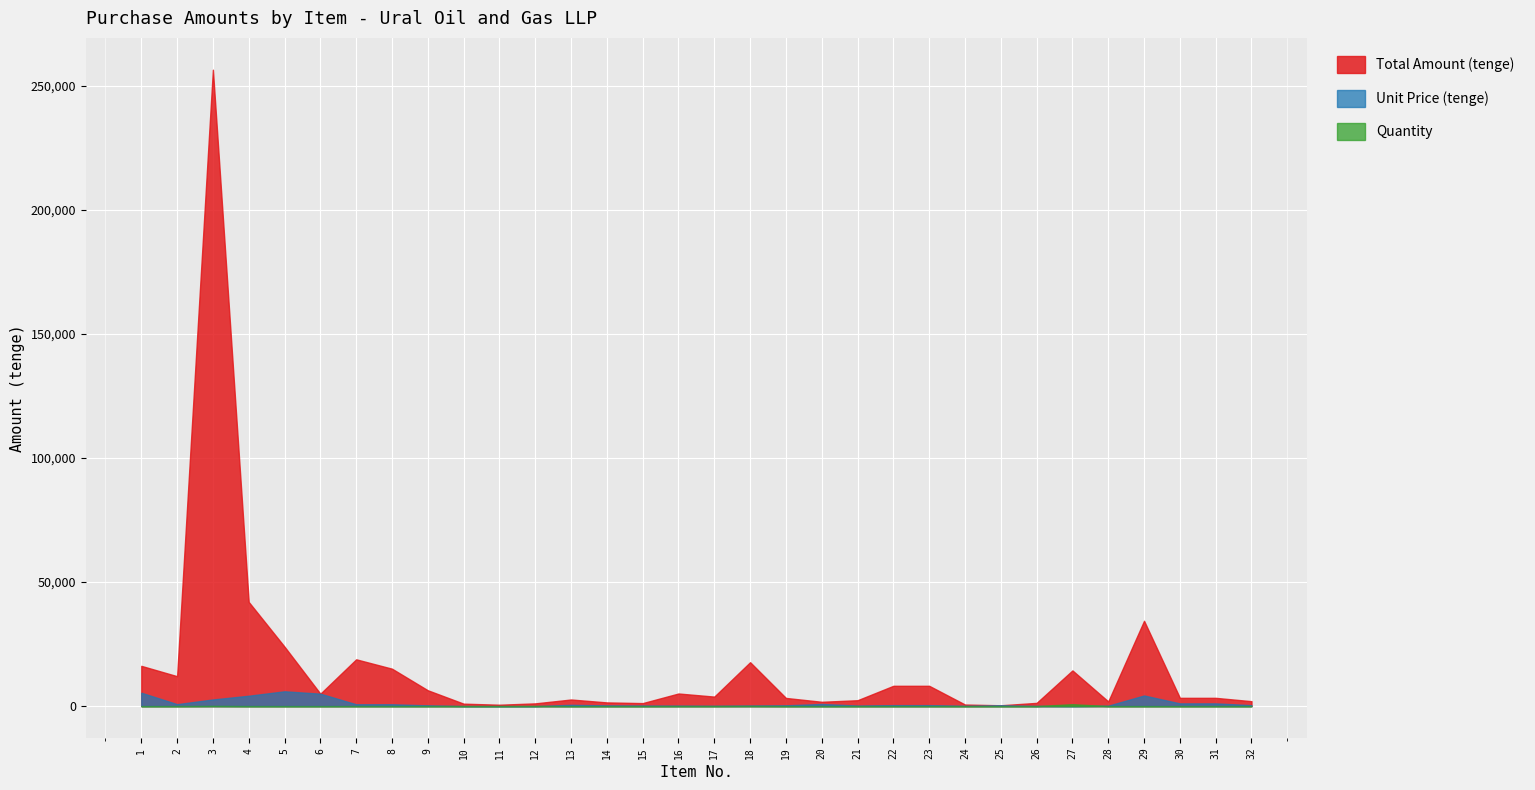

At how many categories does at least one series exceed 191526?

1